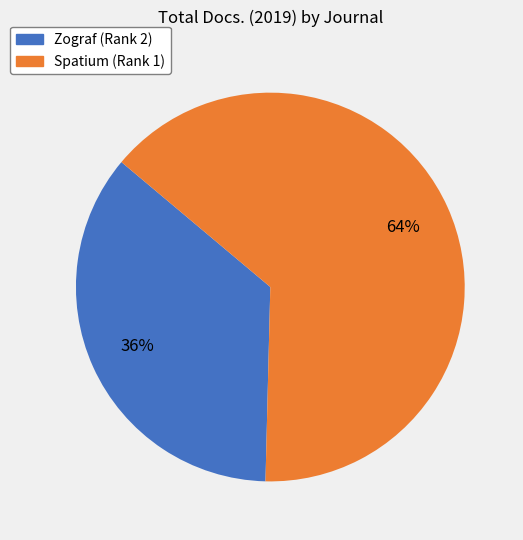

Is there any slice that represents more than half of the pie?

Yes